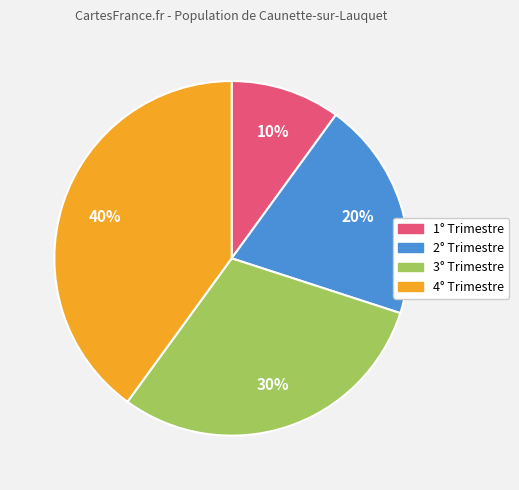

Which slice is the largest?

4° Trimestre